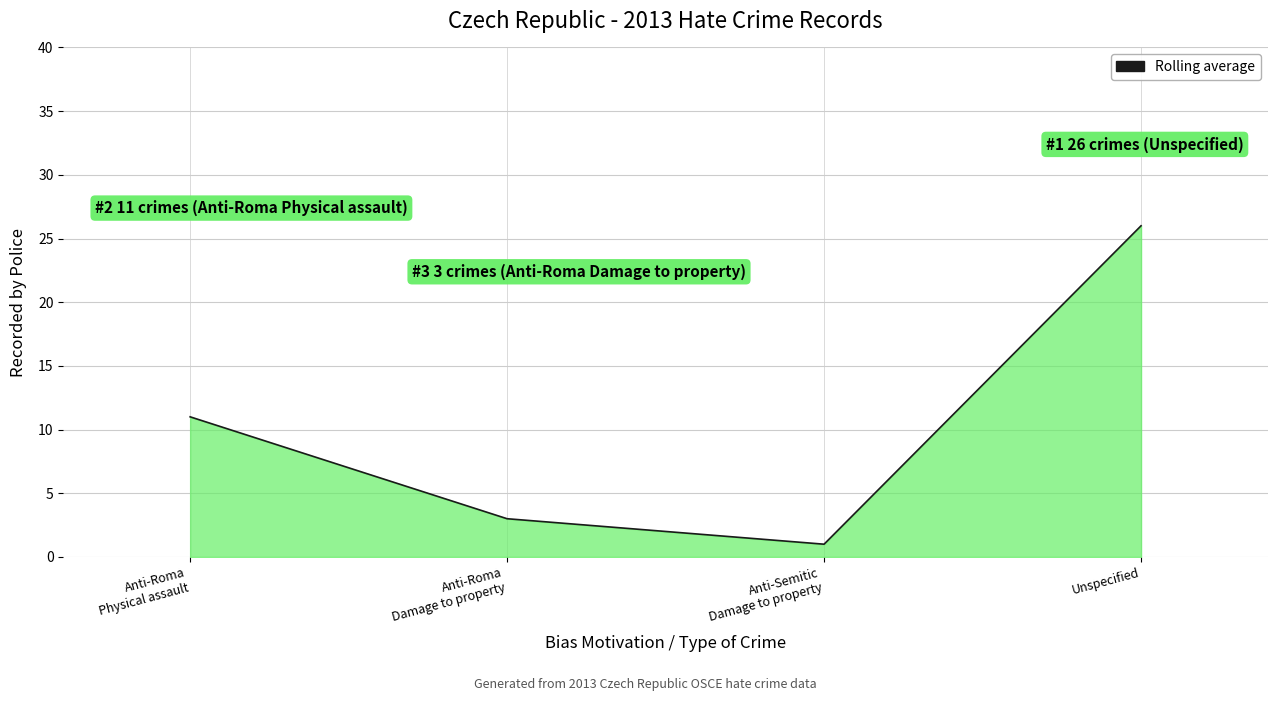

List the labels in order of value, smallest first.

Anti-Semitic
Damage to property, Anti-Roma
Damage to property, Anti-Roma
Physical assault, Unspecified